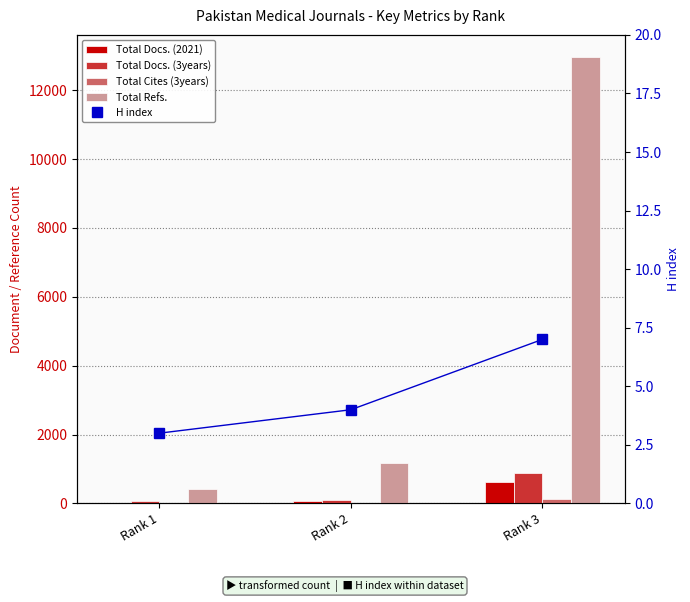

List the labels in order of H index value, largest first.

Rank 3, Rank 2, Rank 1